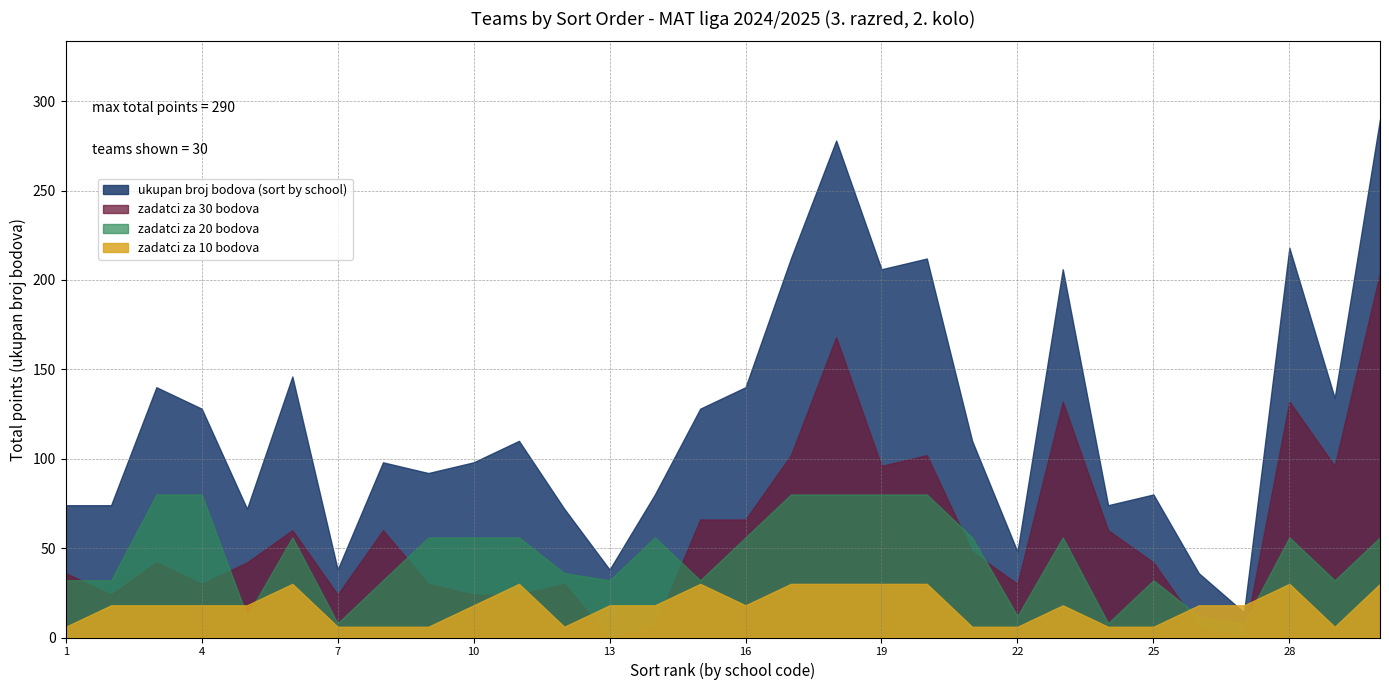

Between 16 and 28, which series saw the biggest shift?

ukupan broj bodova (sort by school)